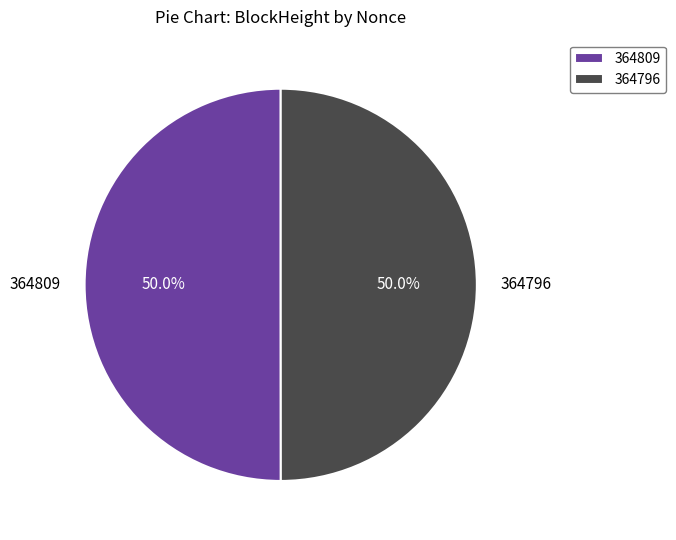

To the nearest percent, what is the difference between the largest and smallest slice percentages?

0%